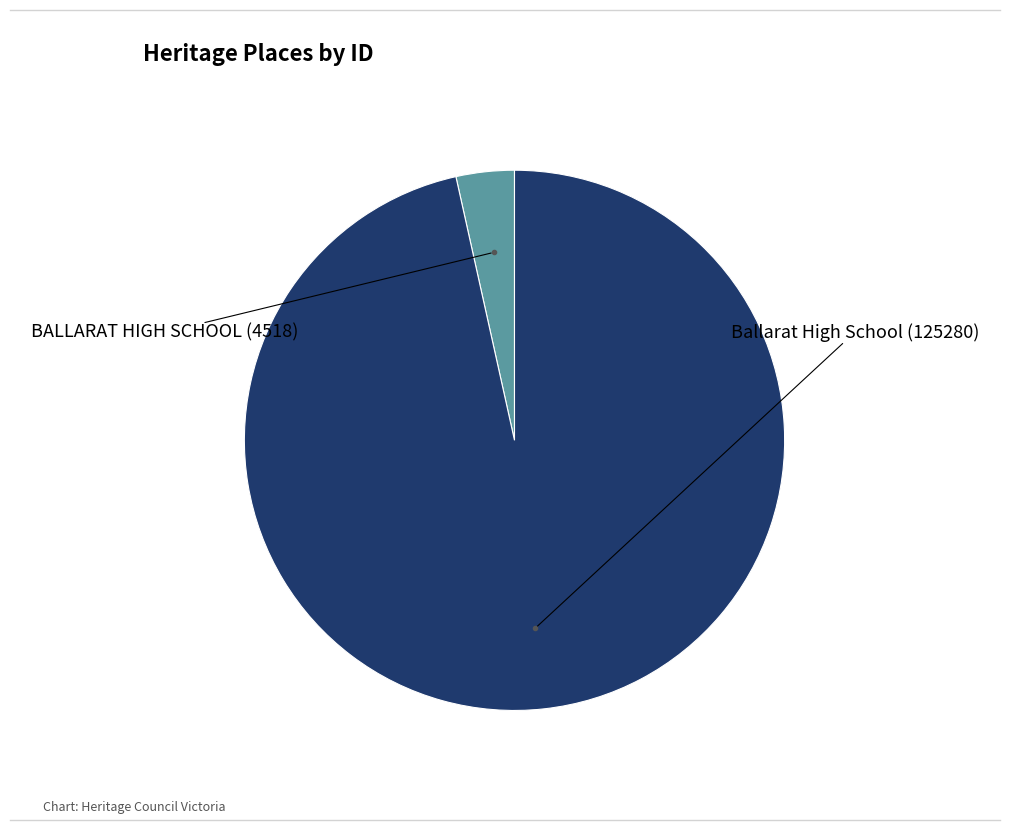

Is there any slice that represents more than half of the pie?

Yes